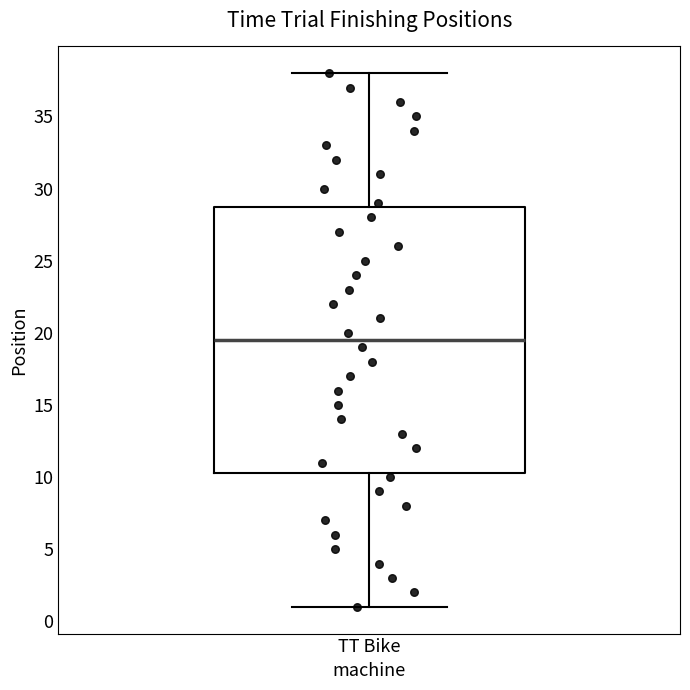

Transcribe this box plot: give where the median line is, the range the box spans, and where the two whiskers end, as read against the y-axis. The values are not printed on the chart, so give them approximately, as read against the axis.

median 19.5, box 10.5 to 29.0, whiskers 1.0 to 38.0